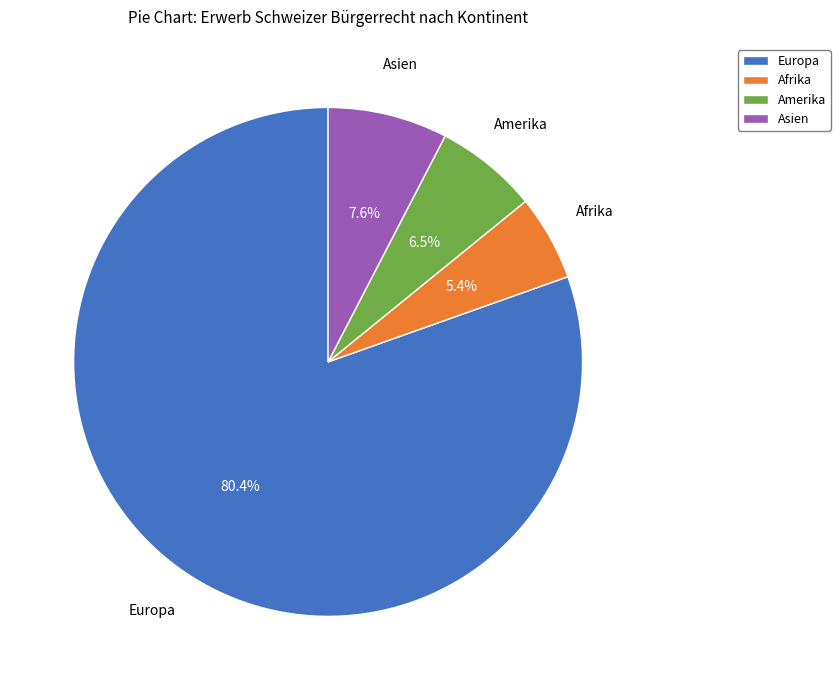

Is there any slice that represents more than half of the pie?

Yes